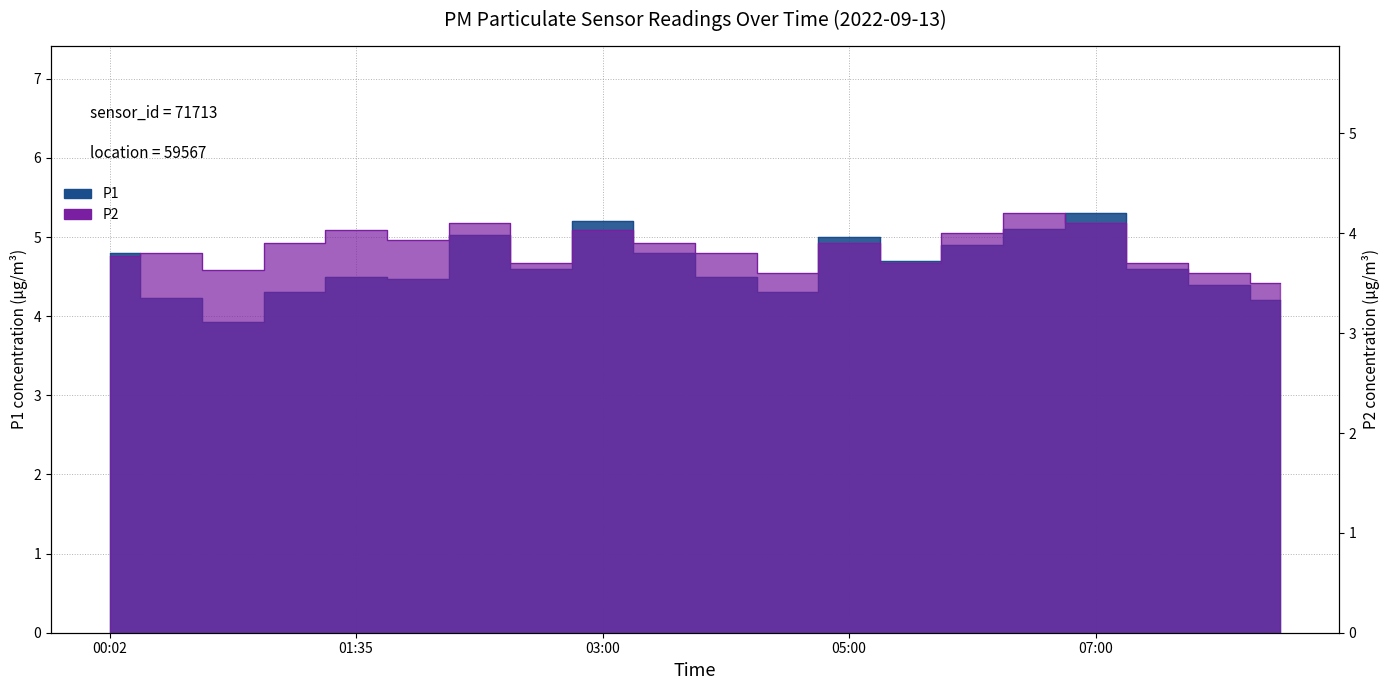

What is the difference between the maximum and second lowest values in the P2 series?

0.6